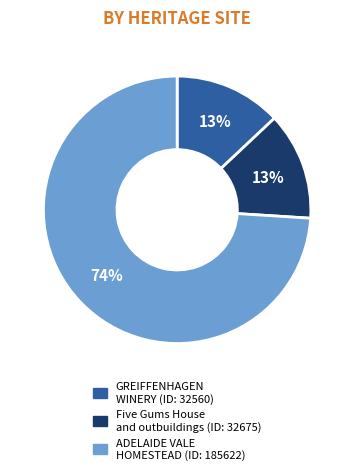

Does any single category account for the majority?

Yes